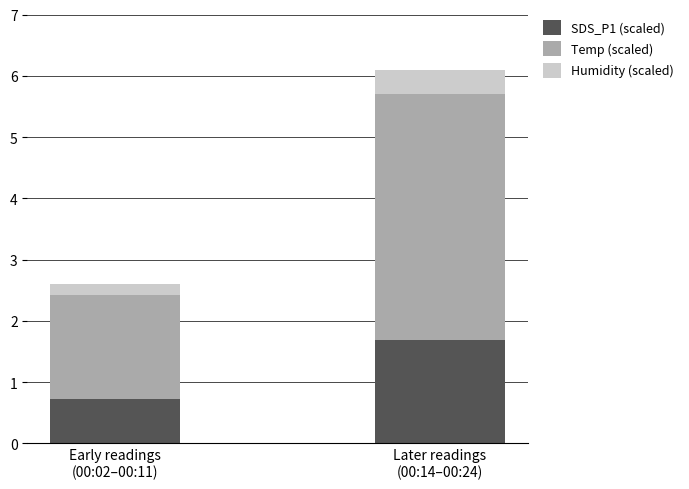

What is the average value of the SDS_P1 (scaled) series?

1.2